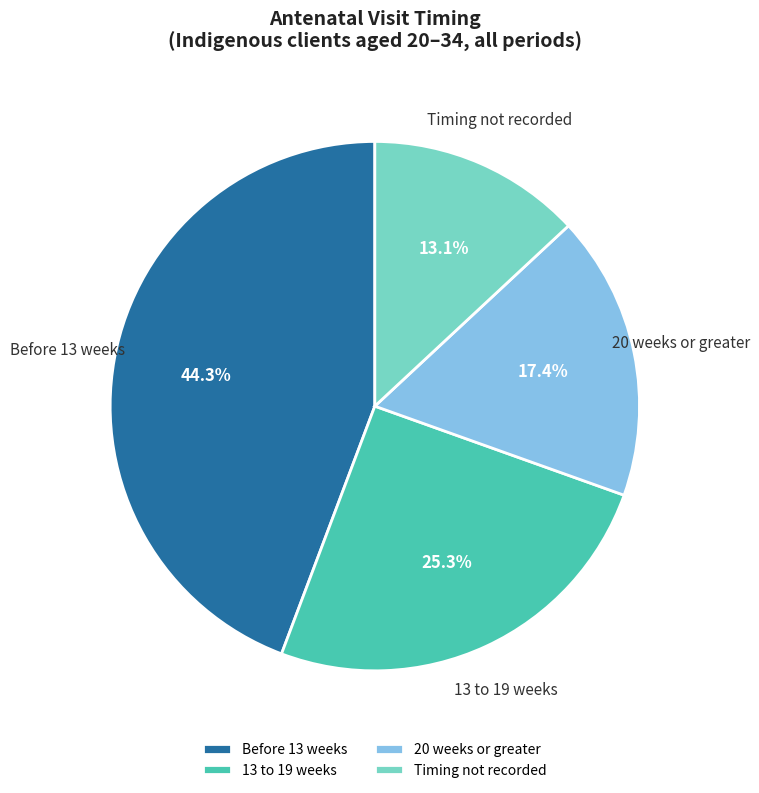

Which category has the biggest portion of the pie?

Before 13 weeks